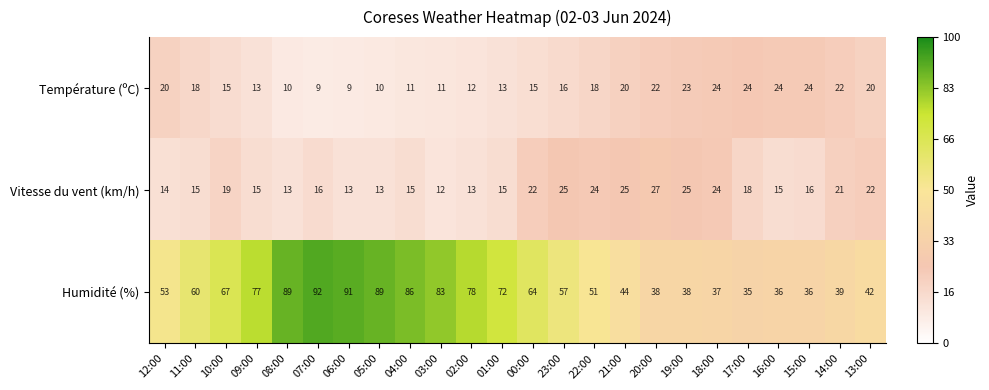

What is the difference between the maximum and minimum values in the Vitesse du vent (km/h) series?

15